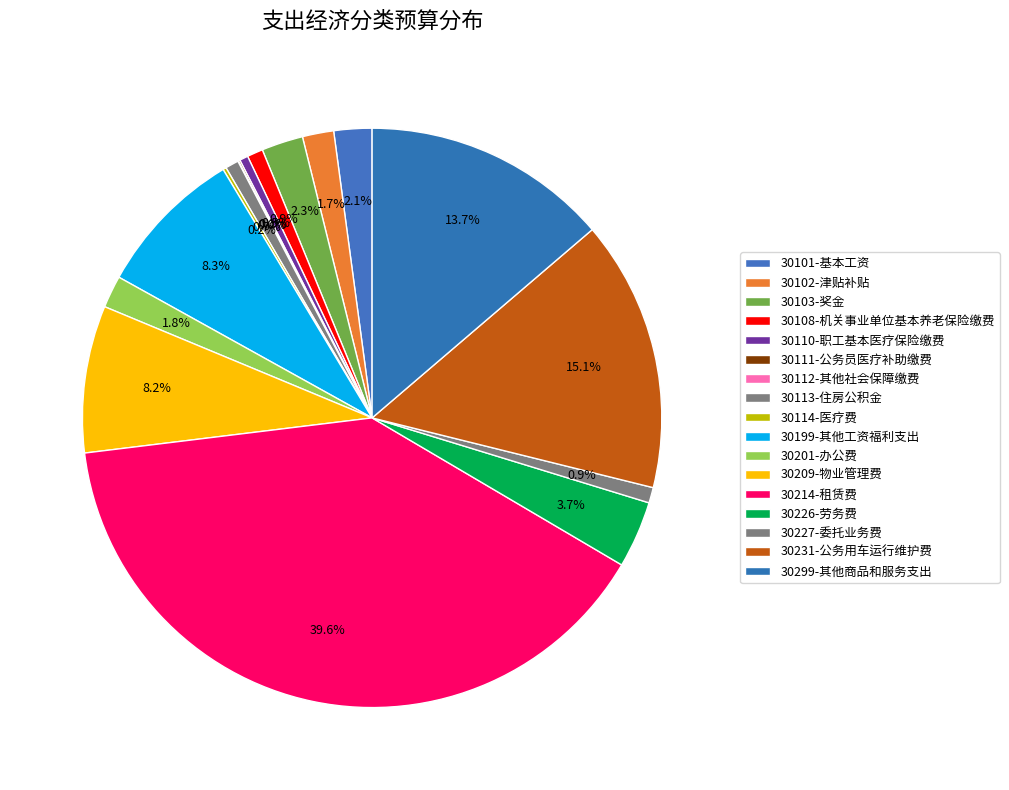

Which slice is the largest?

30214-租赁费